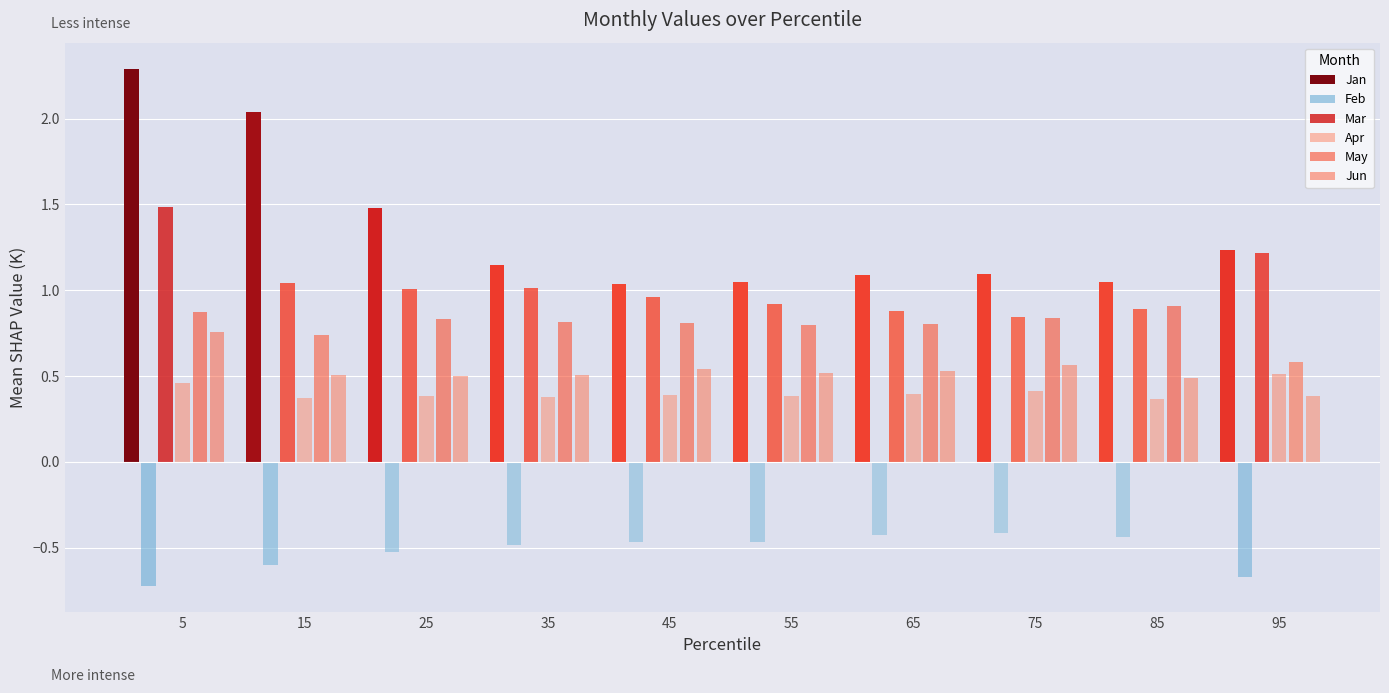

Which series has the largest total across all categories?

Jan